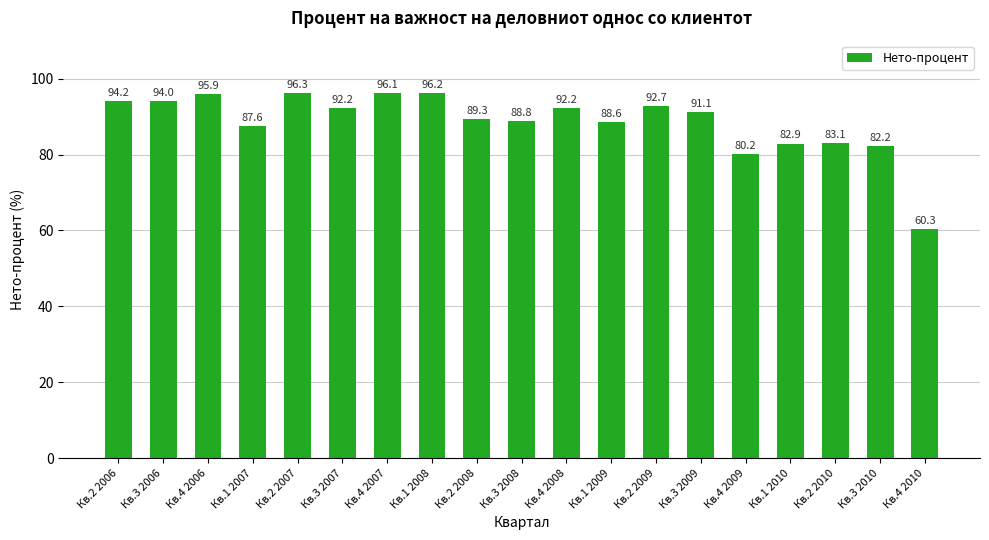

What is the label of the 15th bar from the right?

Кв.2 2007